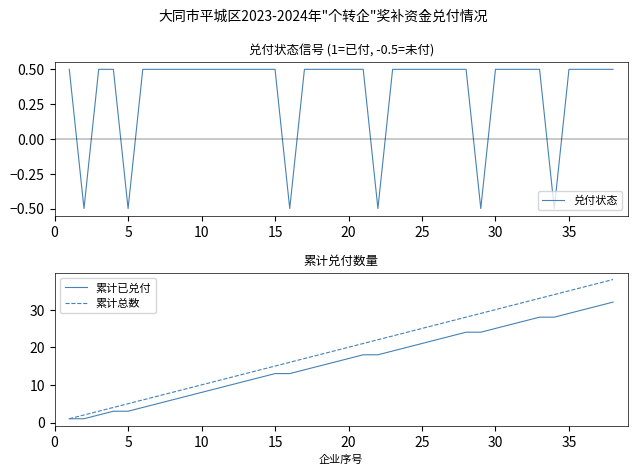

The 兑付状态 series shows -0.8 at 5. True or false?

False